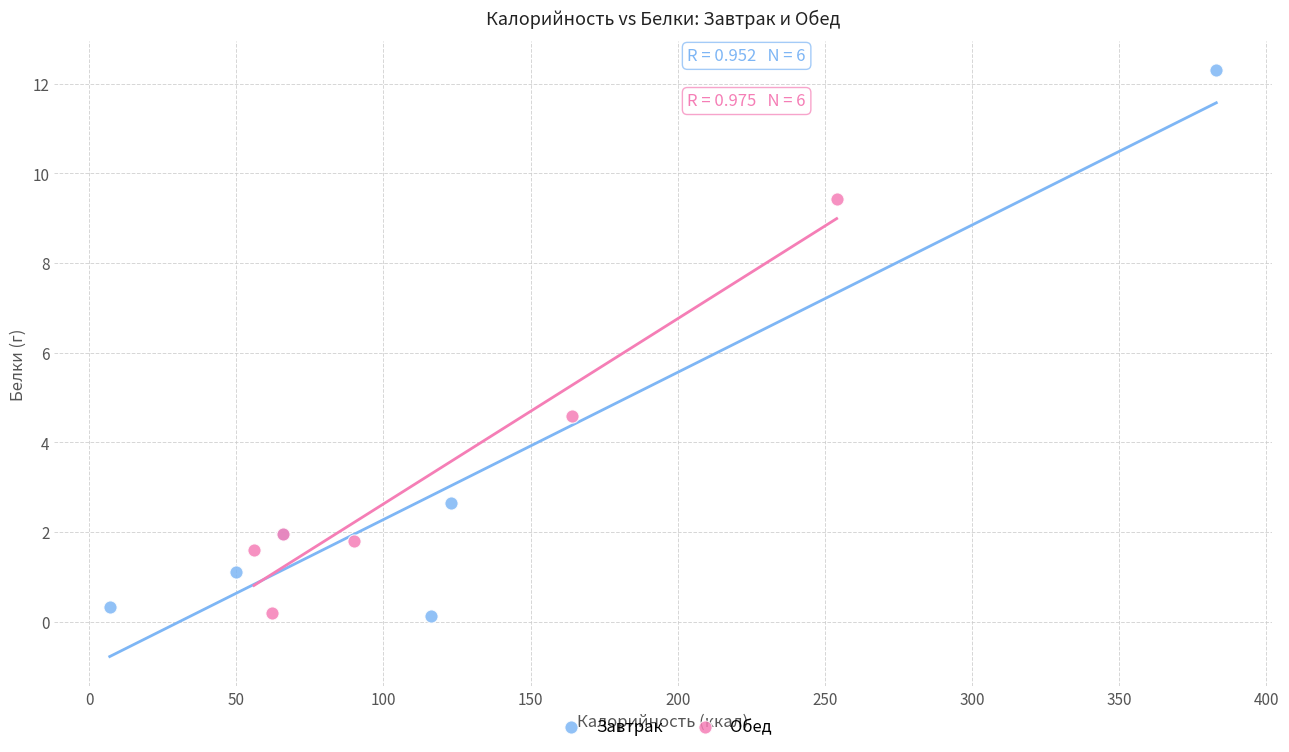

Which series has the largest Y range (max minus min)?

Завтрак